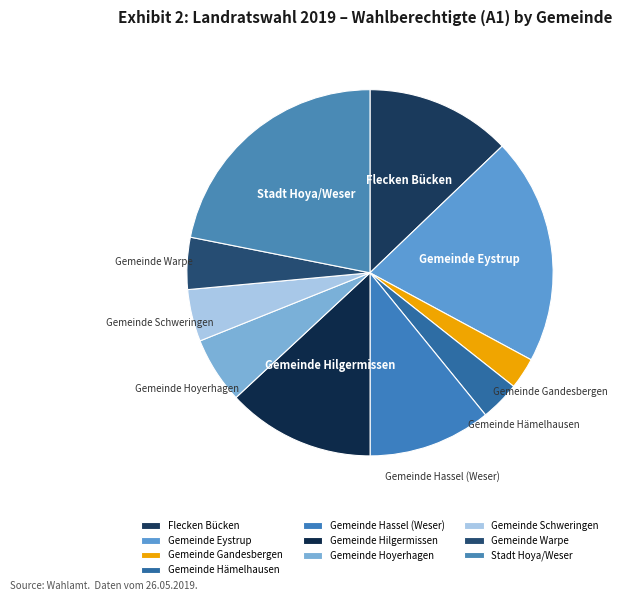

The Gemeinde Warpe slice represents 5% of the pie. True or false?

True